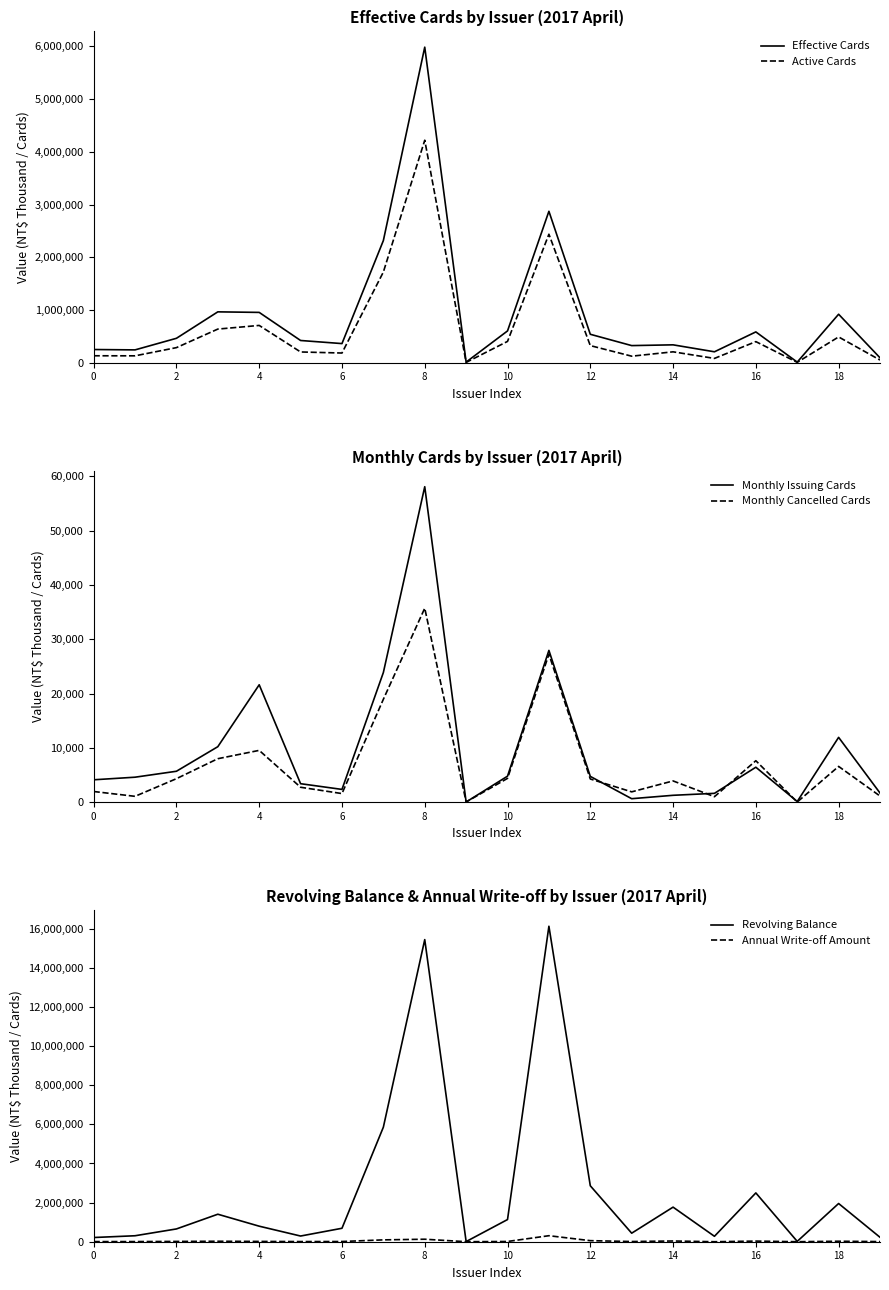

Which category has the highest value in the Active Cards series?

8